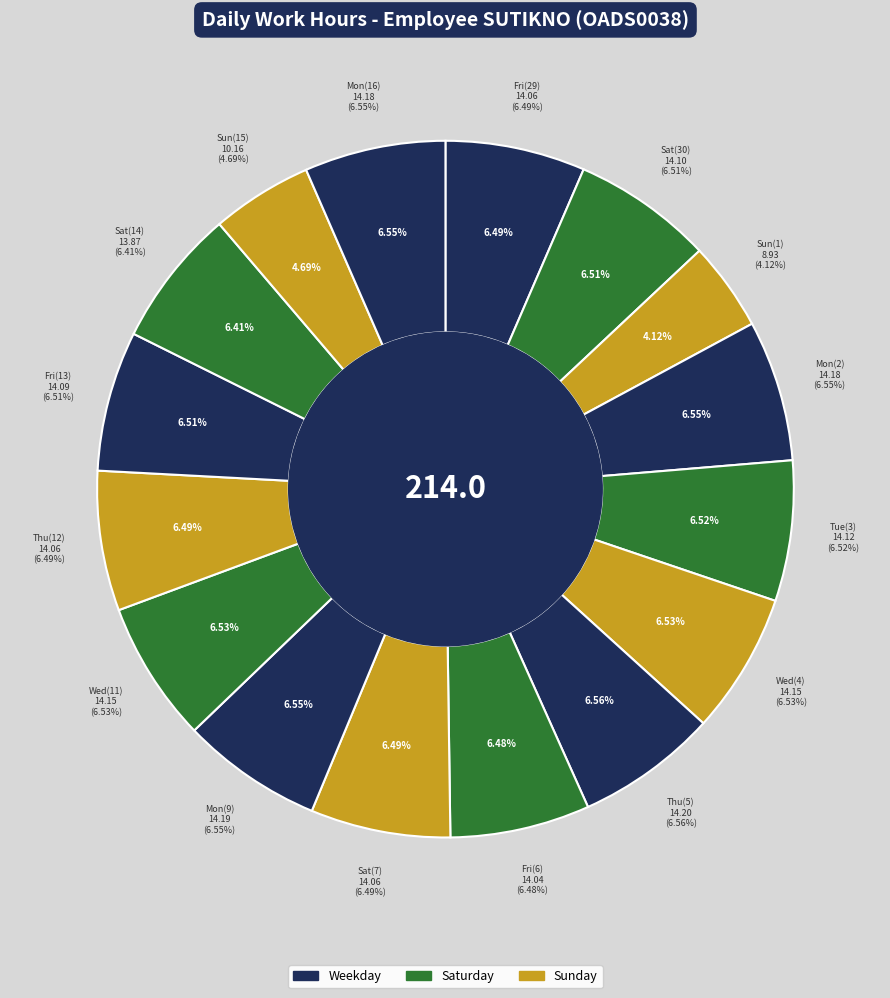

What is the ratio of the value at Thu_2 to the value at Fri_3?

1.0